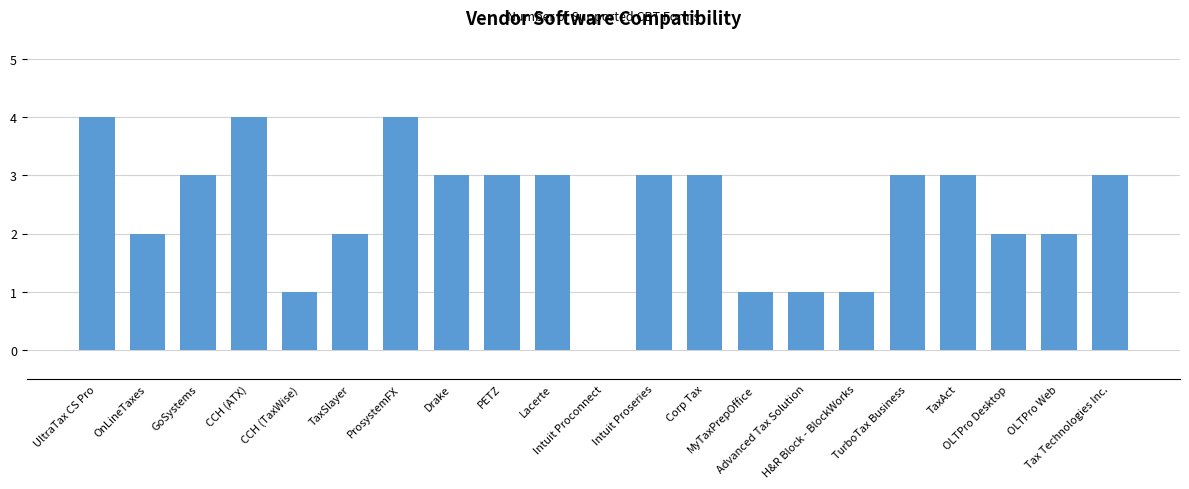

What is the maximum value shown in the chart?

4